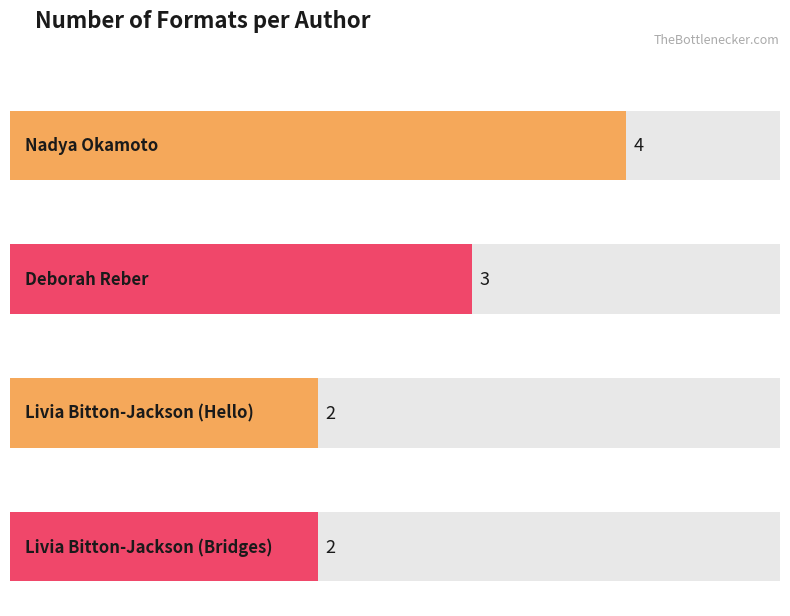

Reading left to right, extract all data points from this chart.

4	3	2	2